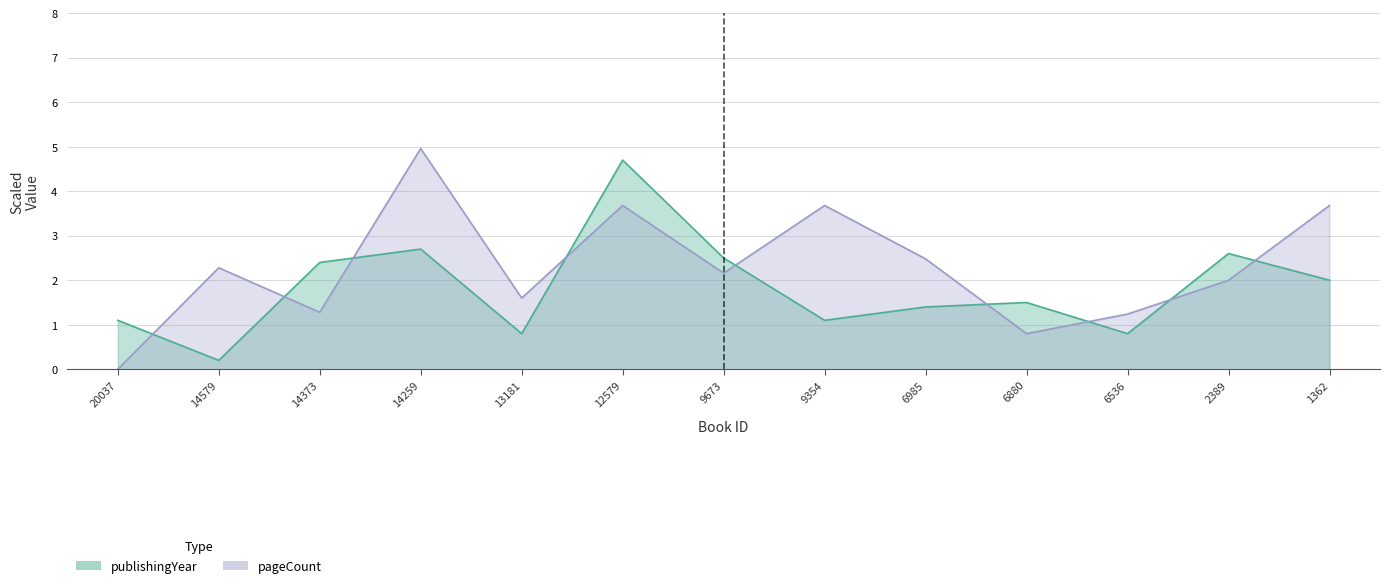

List the labels in order of publishingYear value, smallest first.

14579, 13181, 6536, 20037, 9354, 6985, 6880, 1362, 14373, 9673, 2389, 14259, 12579